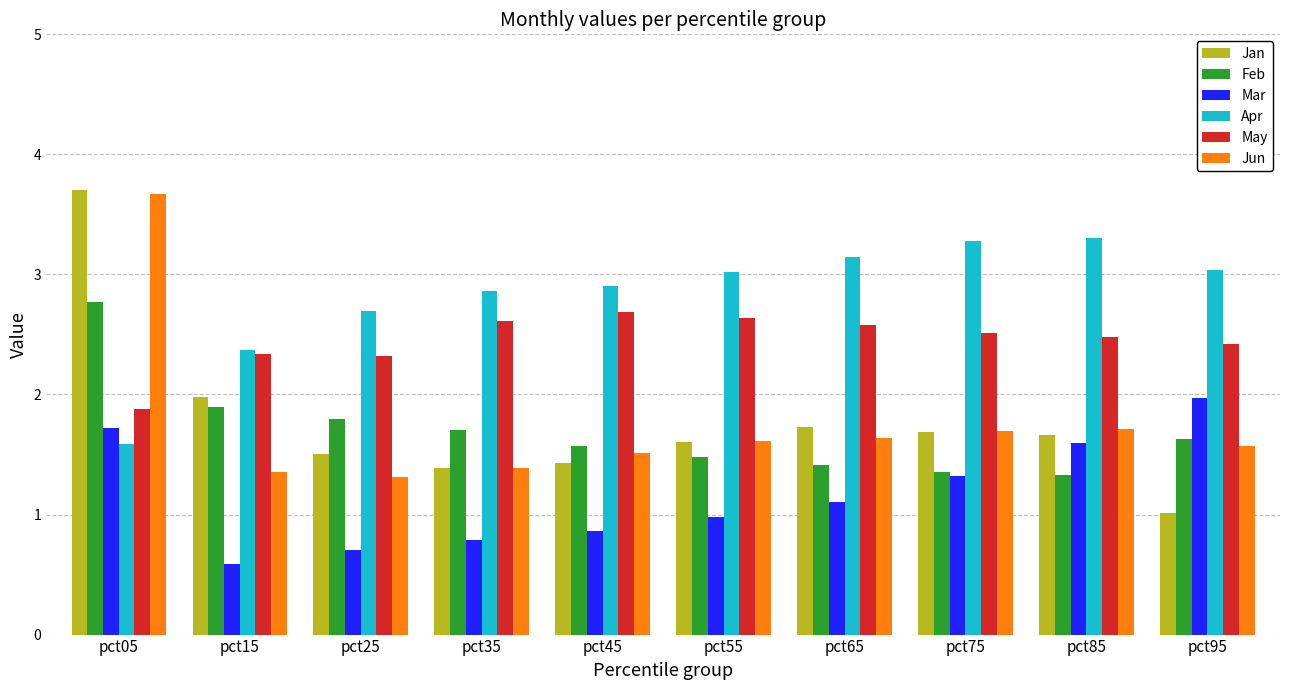

Count the May values in the range 2 to 3.

9